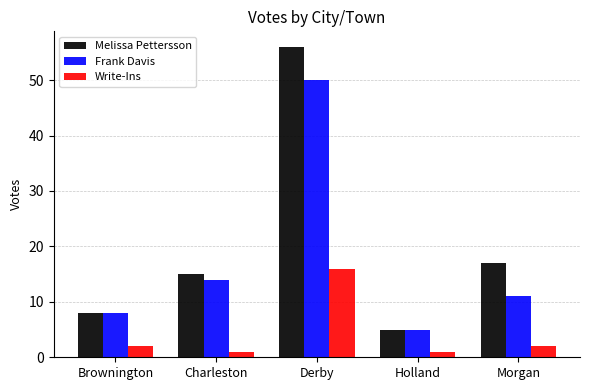

Which series has the largest range (max minus min)?

Melissa Pettersson